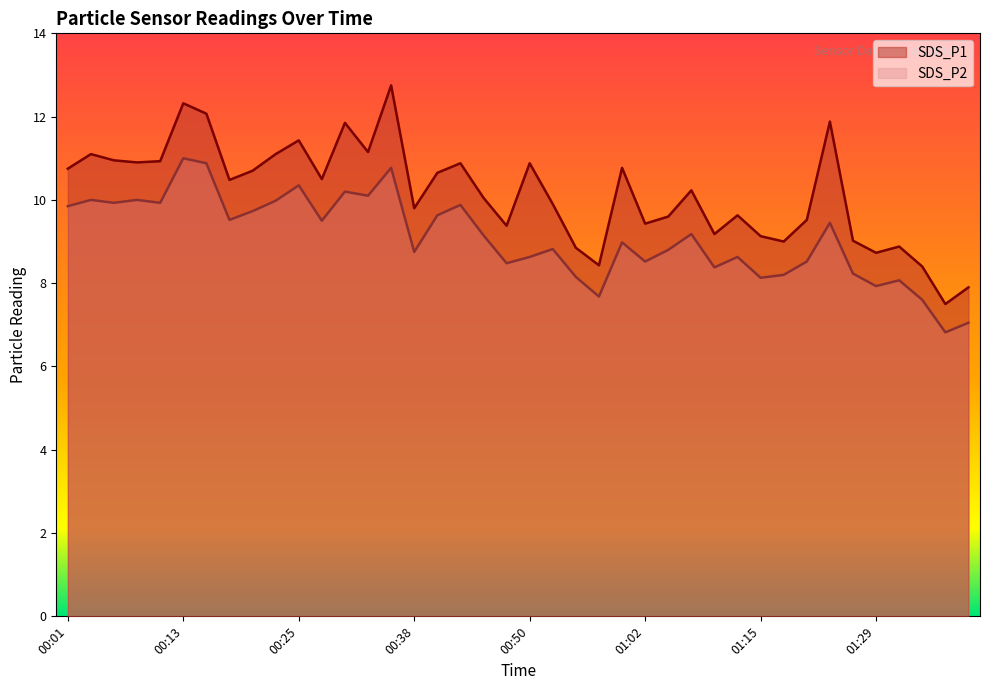

True or false: SDS_P2 and SDS_P1 cross at least once.

False